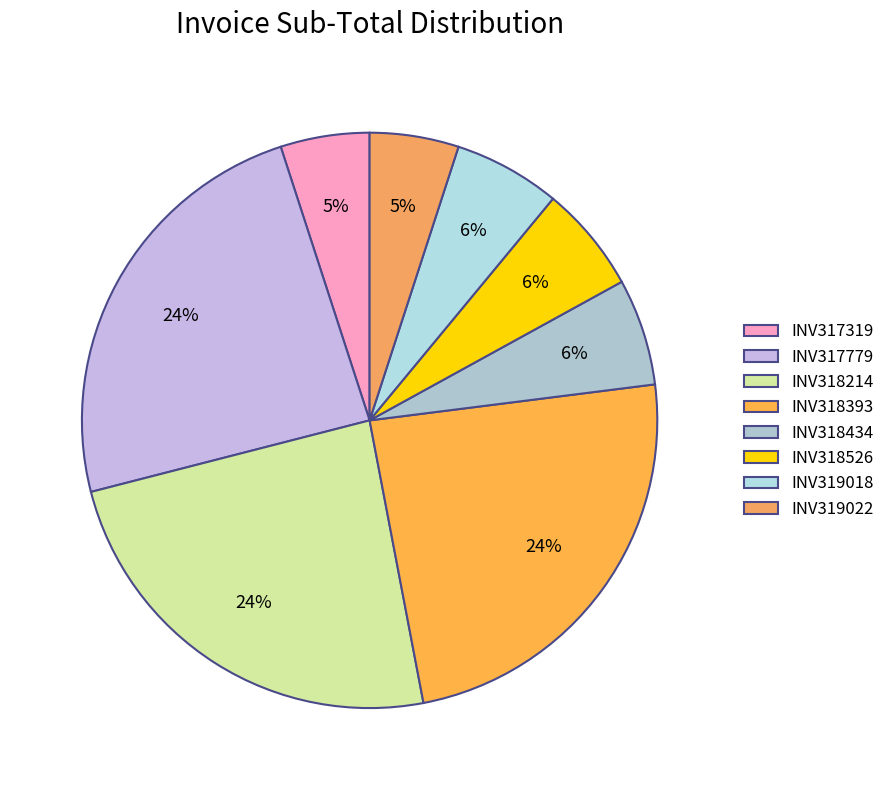

To the nearest percent, what is the difference between the INV319018 and INV319022 slice percentages?

1%